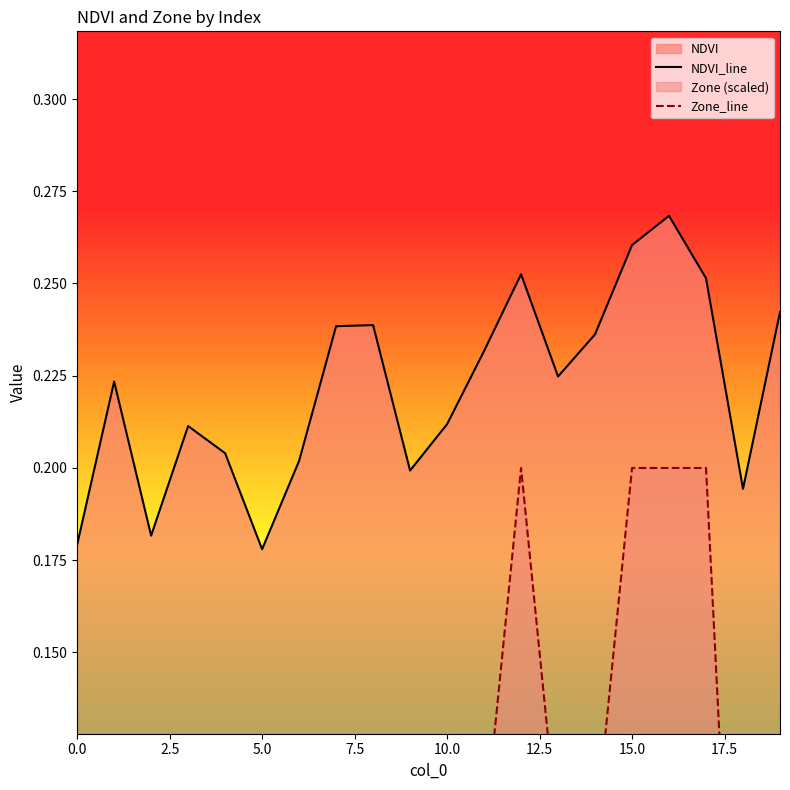

What is the maximum value for NDVI_line?

0.3